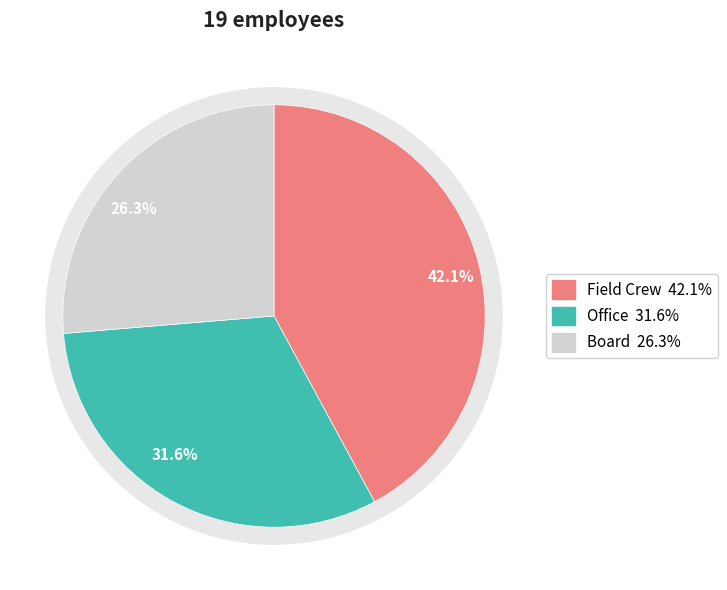

The Board slice represents 20% of the pie. True or false?

False